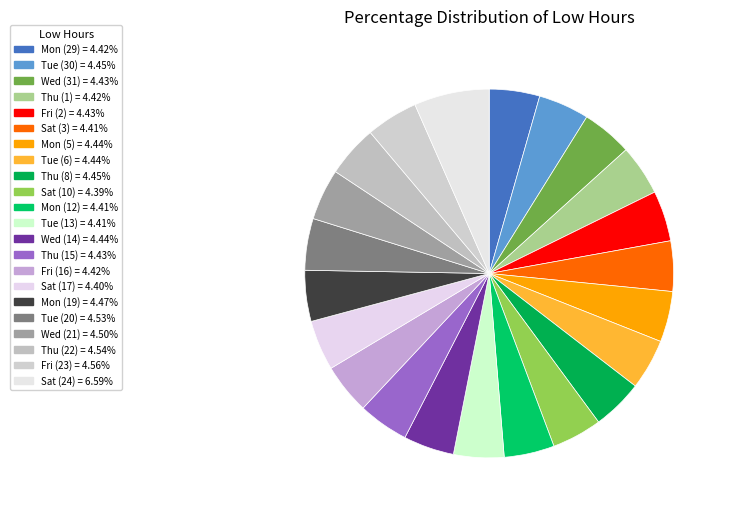

How many slices are in this pie chart?

22